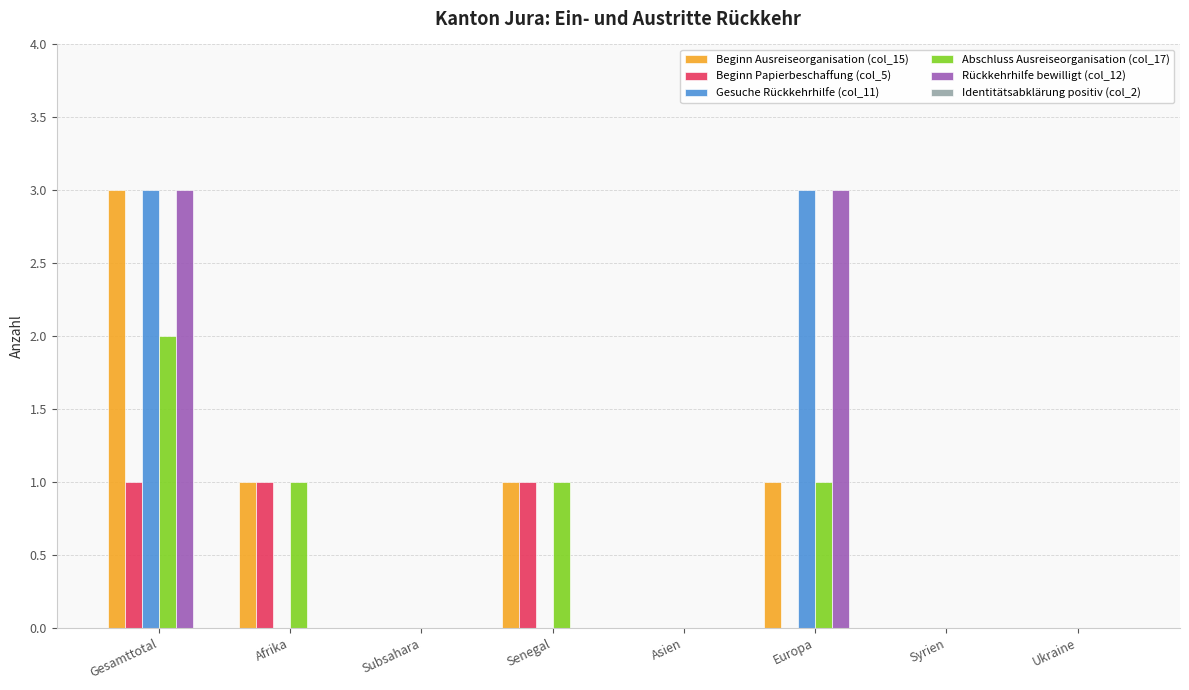

Is it true that Gesuche Rückkehrhilfe (col_11) equals 2 at Subsahara?

False